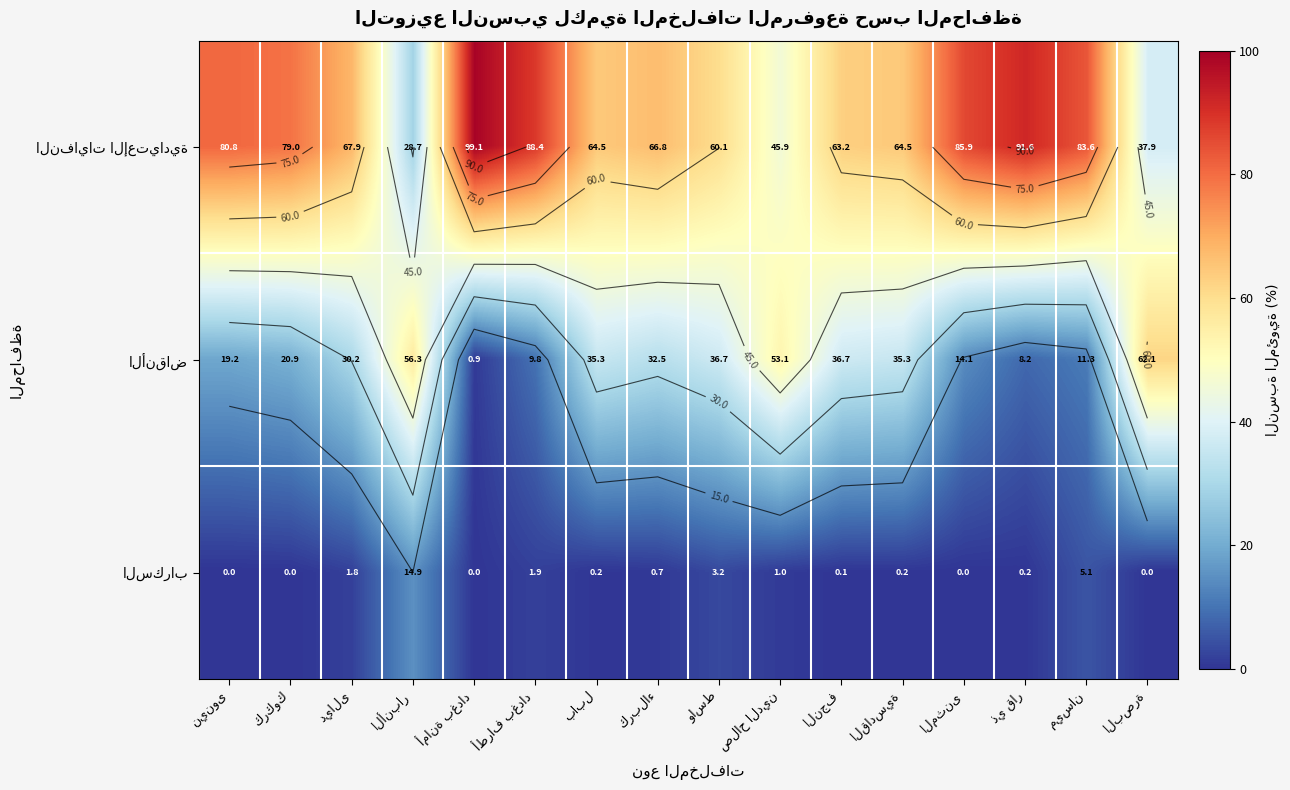

The السكراب series shows 2.6 at أطراف بغداد. True or false?

False